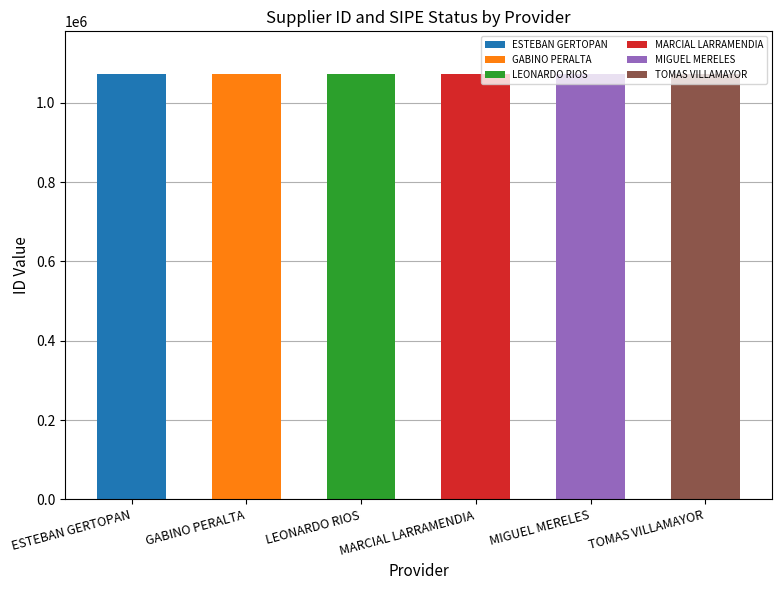

What is the sum of the values at MIGUEL MERELES and GABINO PERALTA?

2145638